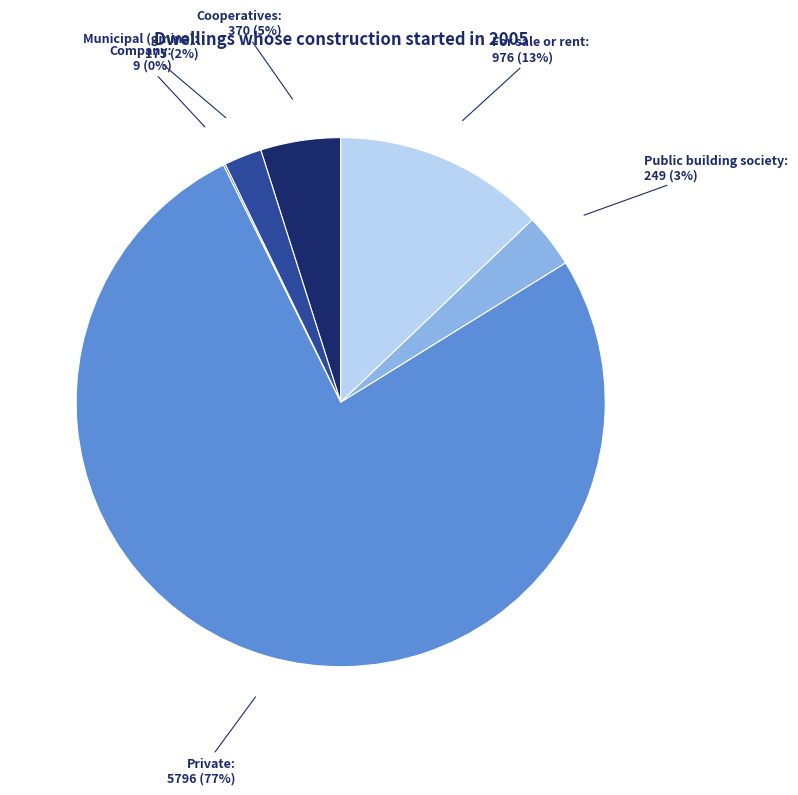

To the nearest percent, what portion does For sale or rent represent?

13%